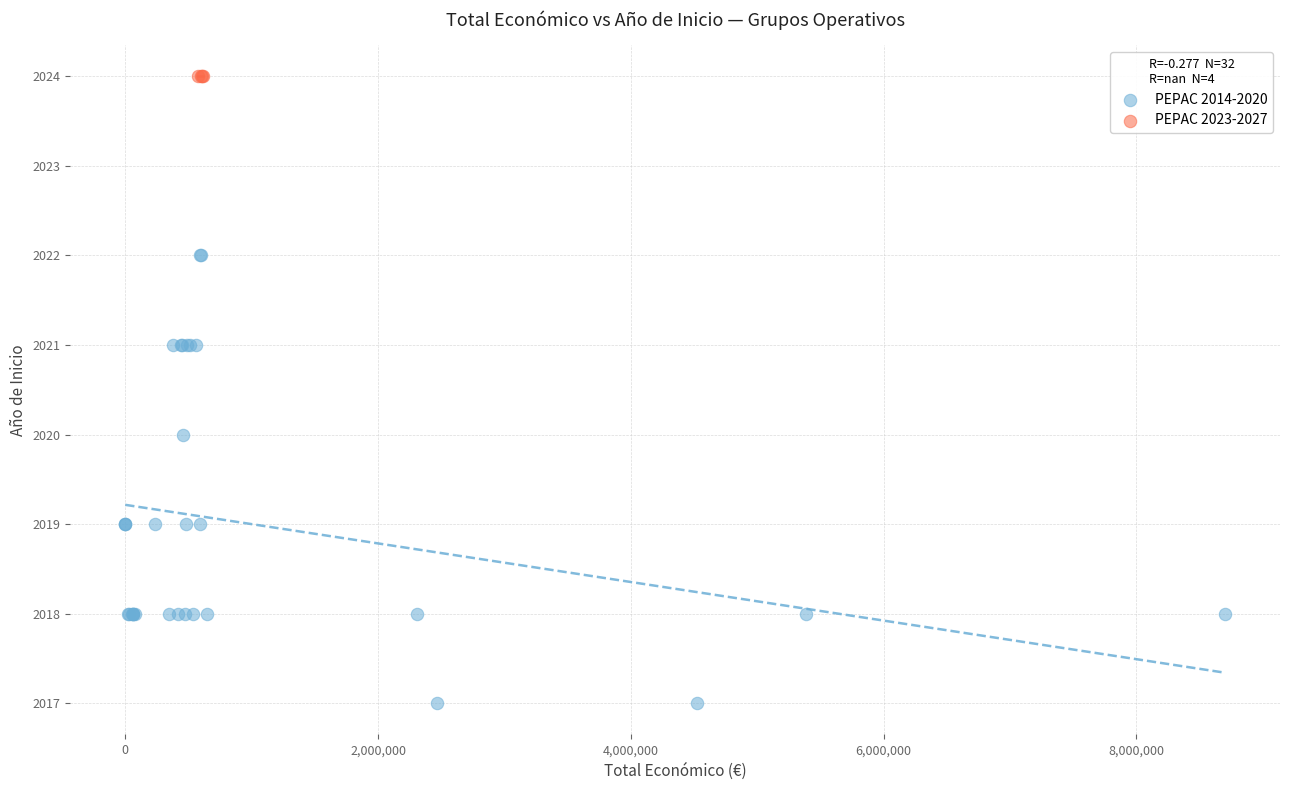

Which series contains the lowest Y value?

PEPAC 2014-2020